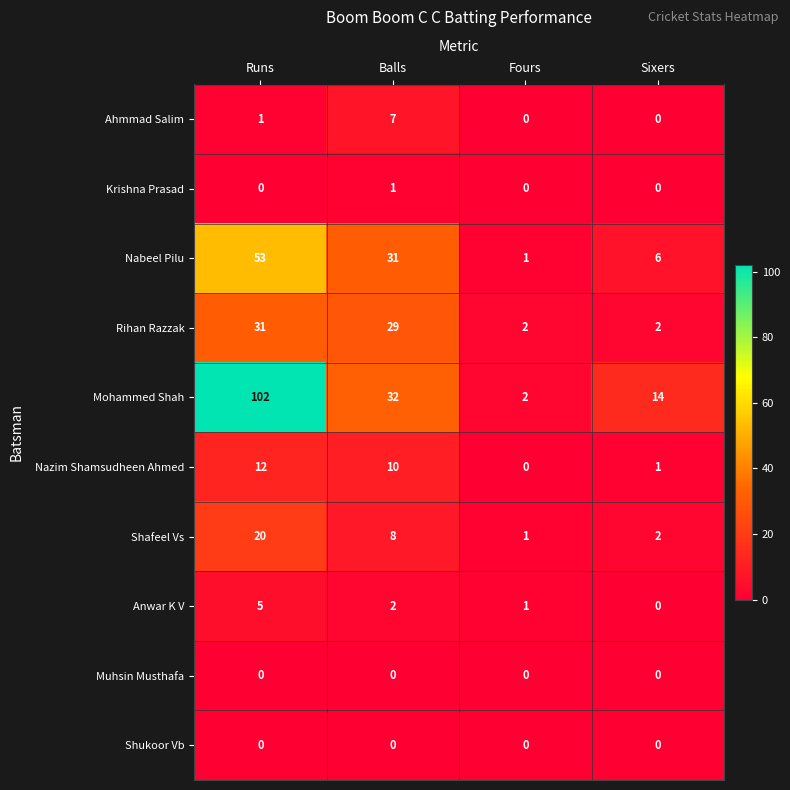

List the labels in order of Mohammed Shah value, smallest first.

Fours, Sixers, Balls, Runs